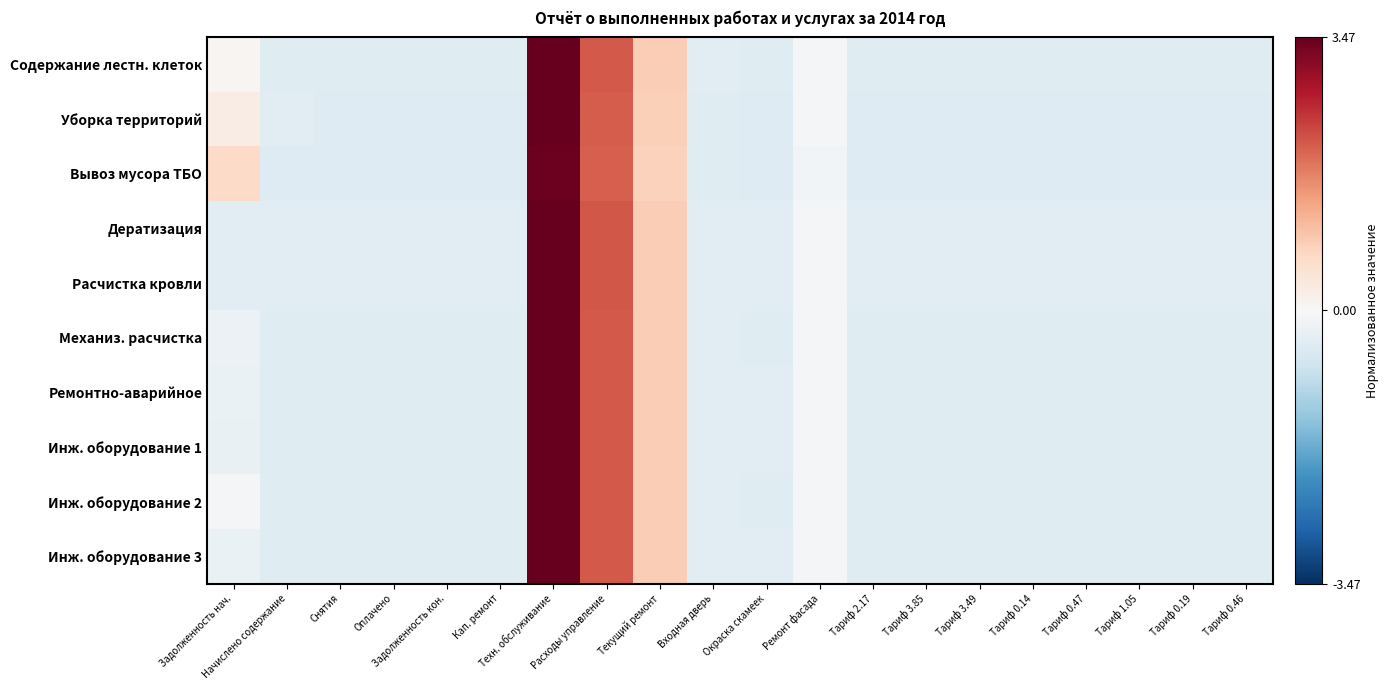

List the series in order of their peak value, lowest first.

Вывоз мусора ТБО, Уборка территорий, Содержание лестн. клеток, Инж. оборудование 2, Расчистка кровли, Дератизация, Механиз. расчистка, Ремонтно-аварийное, Инж. оборудование 3, Инж. оборудование 1